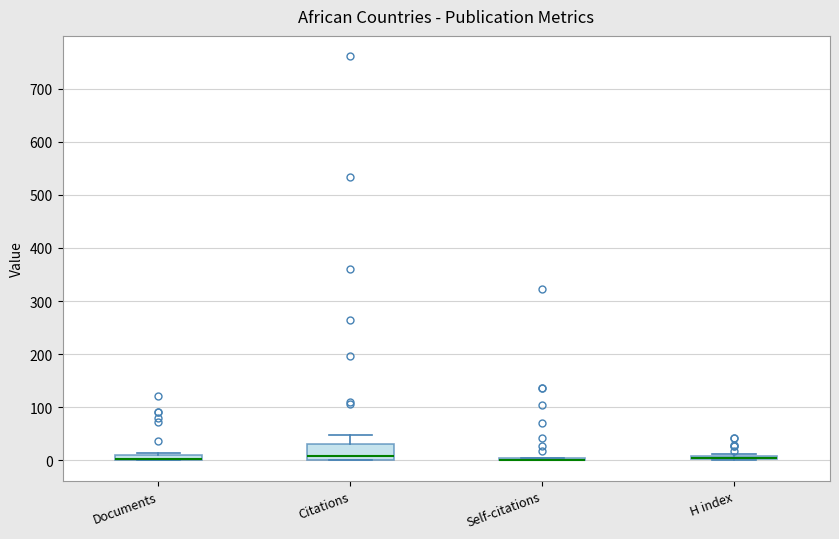

Which box is the tallest, from its lower edge to its upper edge?

Citations